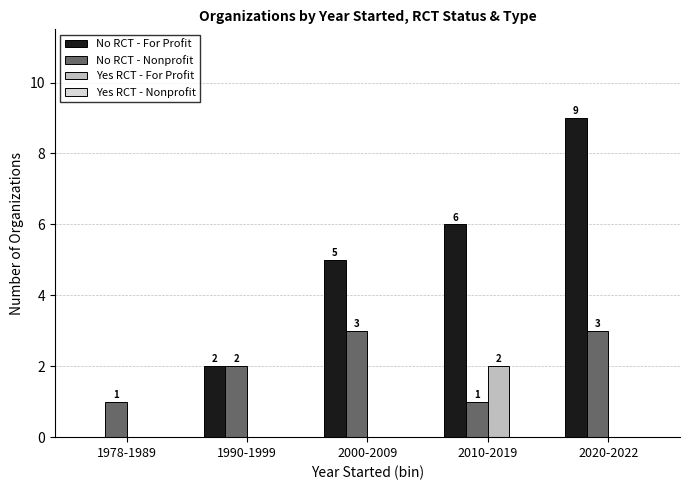

What is the total value across all series at 1978-1989?

1